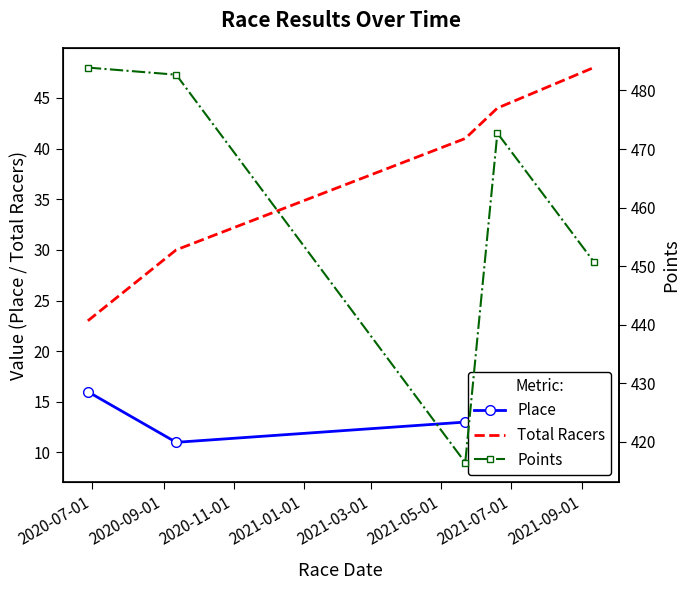

Which series has the largest range (max minus min)?

Points